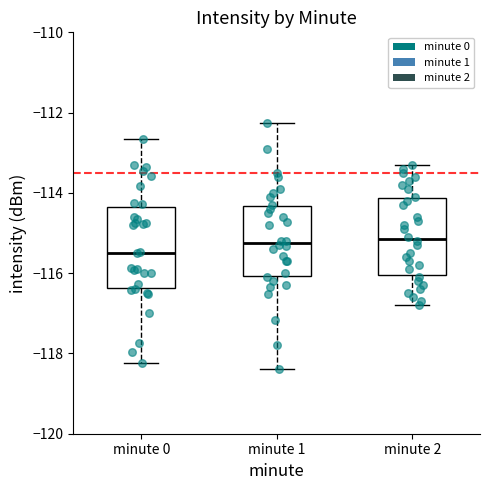

Where is the upper edge of the box for minute 2 on the y-axis? The values are not printed on the chart, so give them approximately, as read against the axis.

-114.2